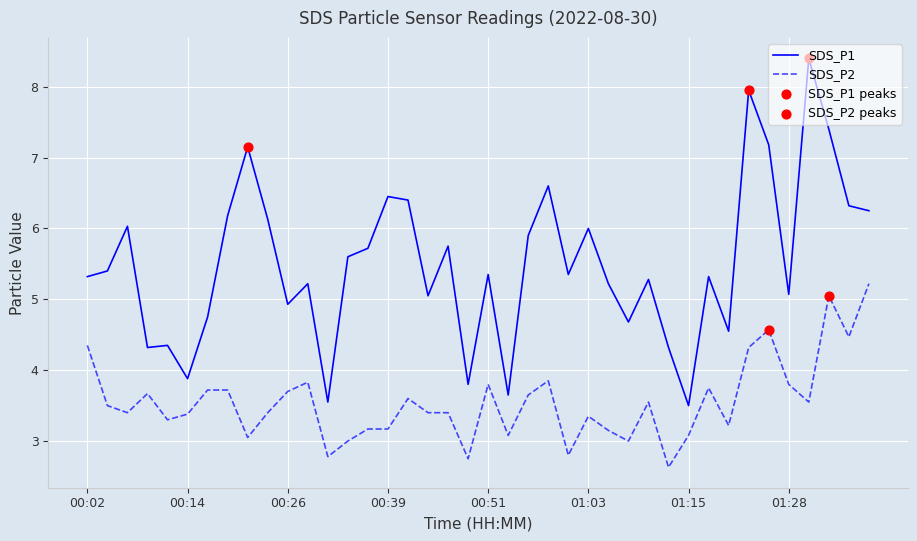

At how many categories does at least one series exceed 4?

35